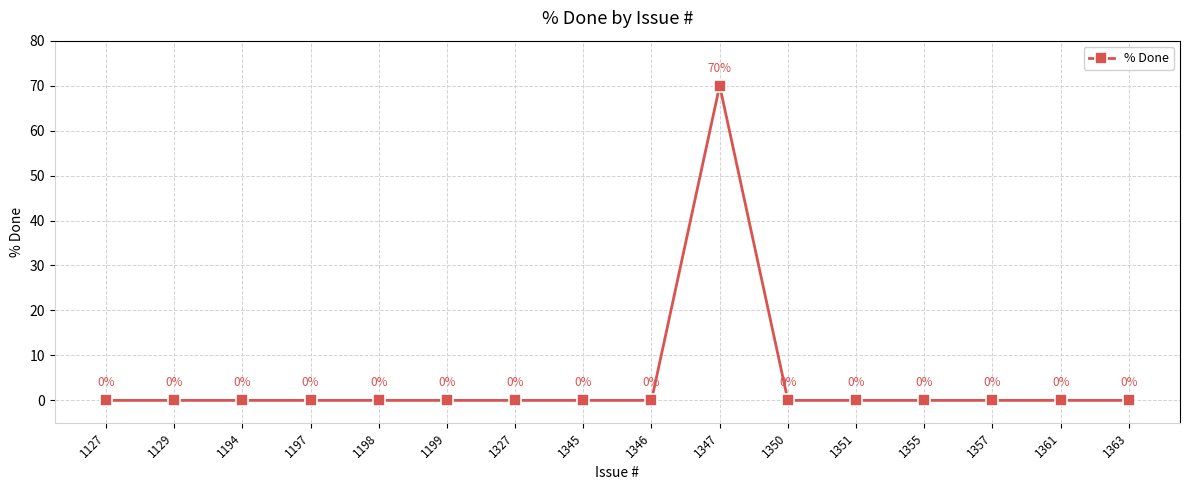

Which category has the highest value across all series?

1347